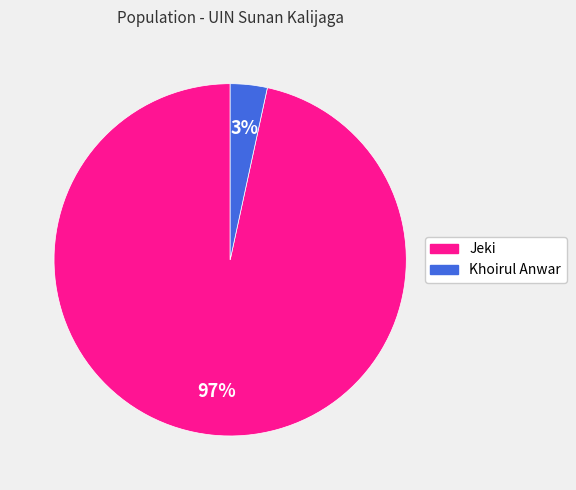

Is it true that Khoirul Anwar is 3% of the pie?

True